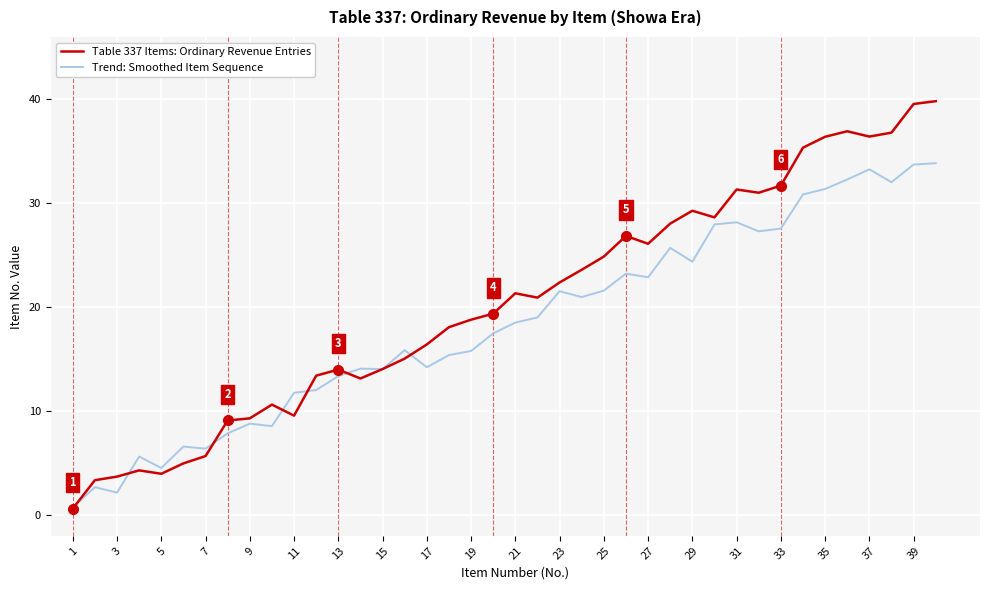

What is the average value of the Table 337 Items: Ordinary Revenue Entries series?

20.4